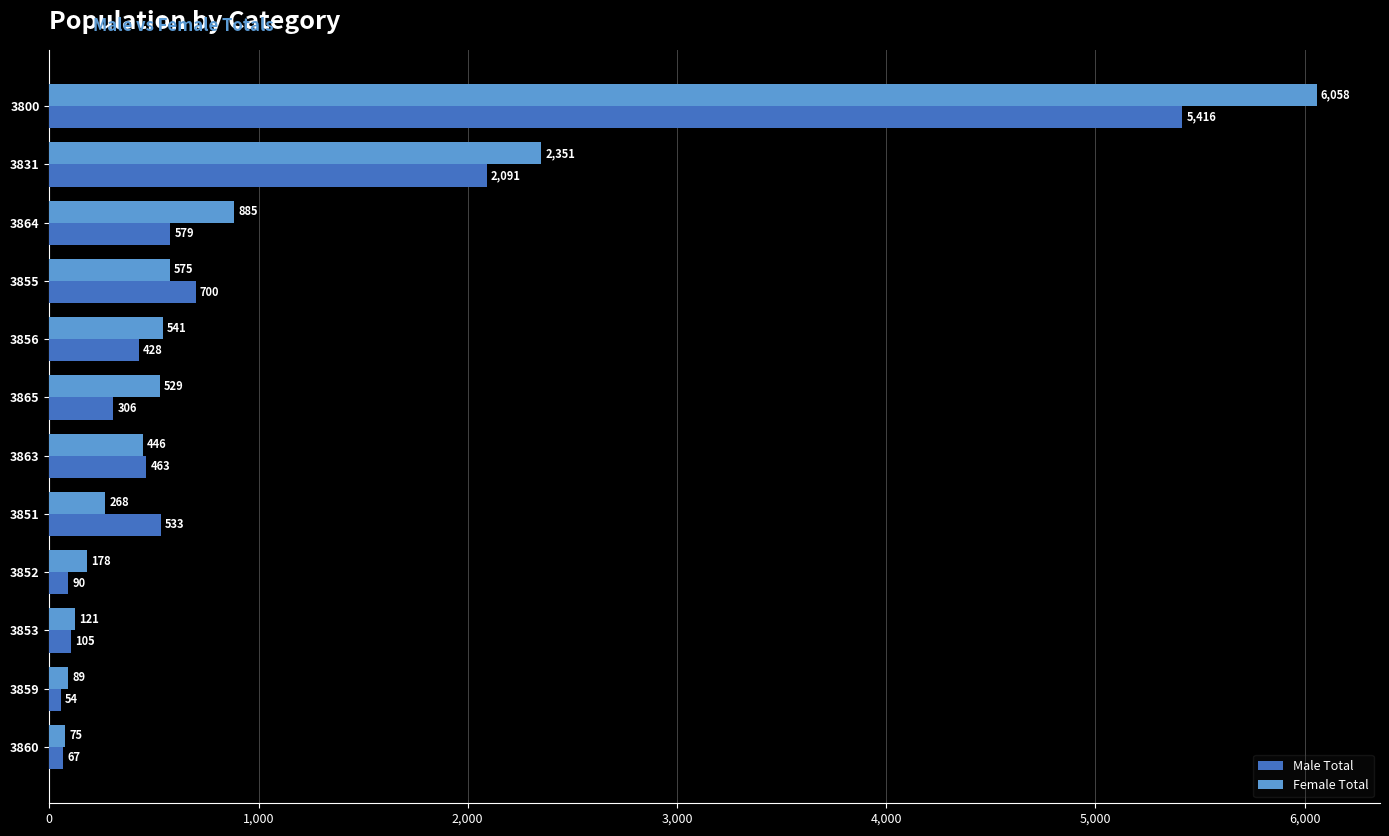

What is the spread (max minus min) of values at 3860?

8